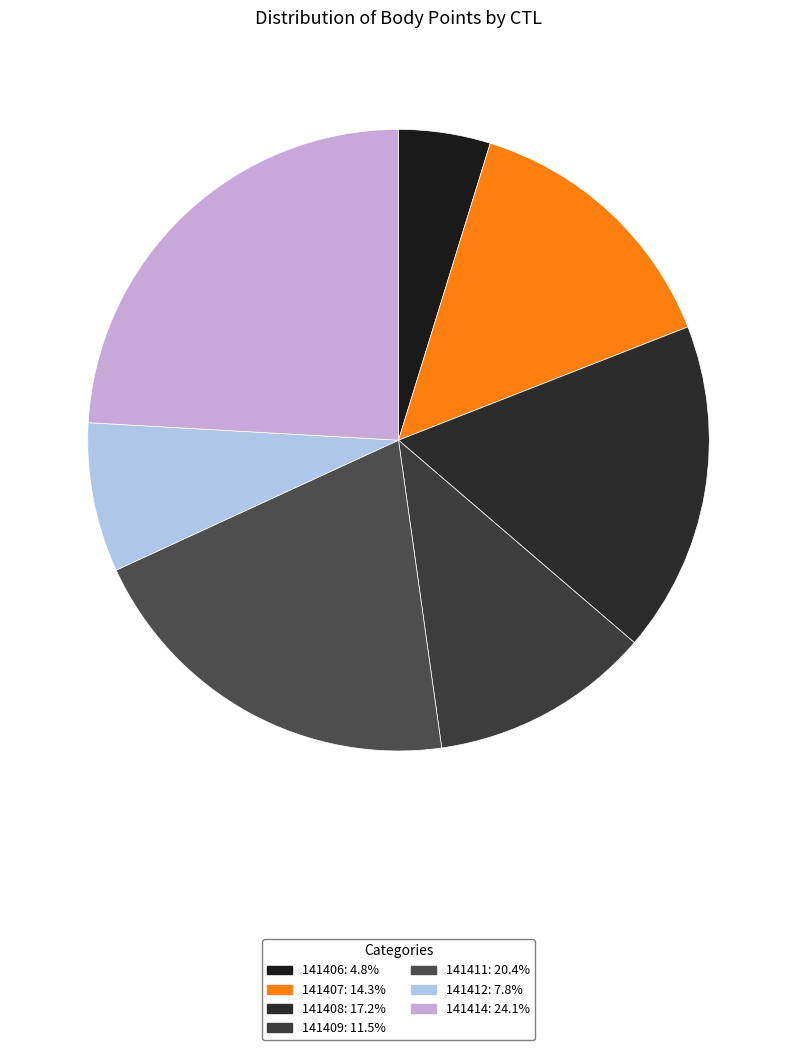

Is it true that 141409 is 19% of the pie?

False